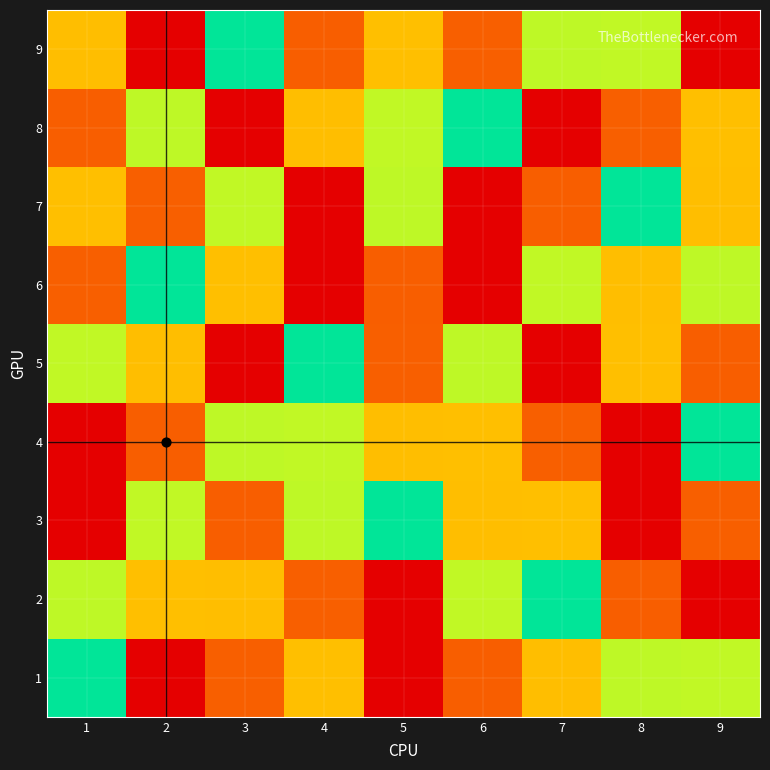

At how many categories does at least one series exceed 5?

9